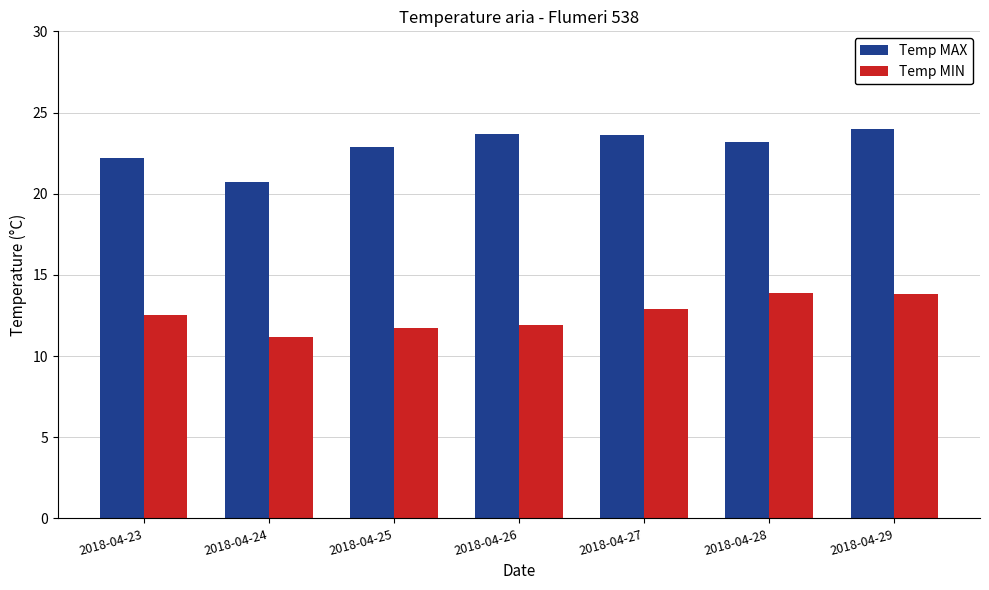

What are all the series names shown in the legend?

Temp MAX, Temp MIN